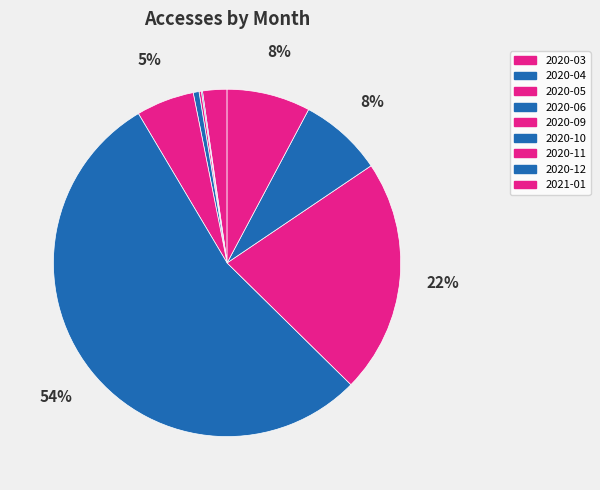

What is the ratio of the value at 2020-11 to the value at 2021-01?

2.8